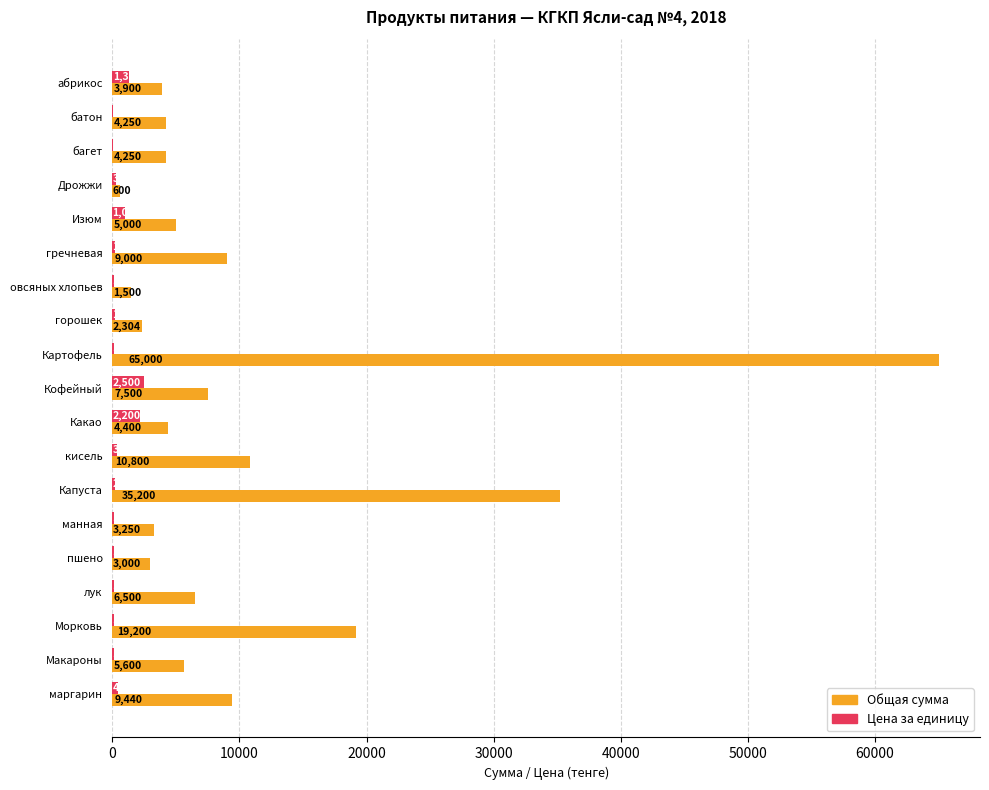

The value of Цена за единицу at кисель is 360. True or false?

True